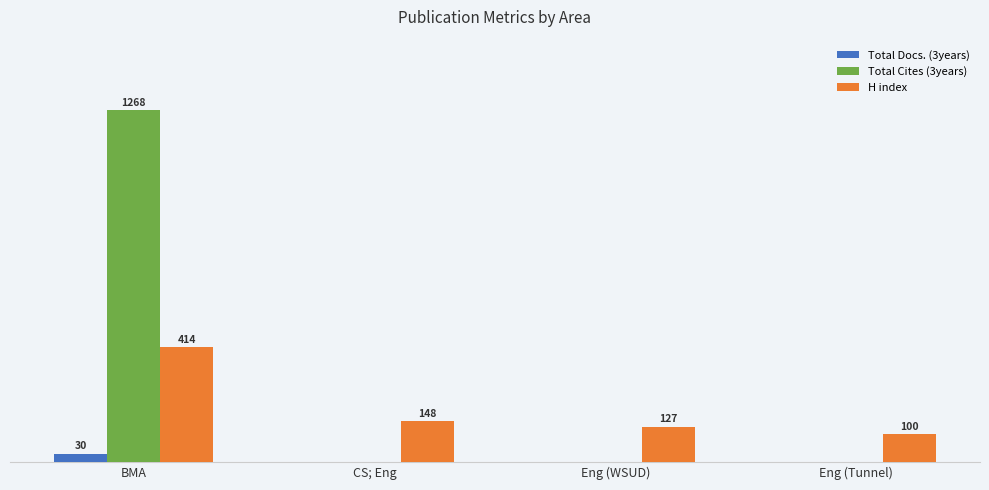

Between Eng (WSUD) and Eng (Tunnel), which series saw the biggest shift?

H index